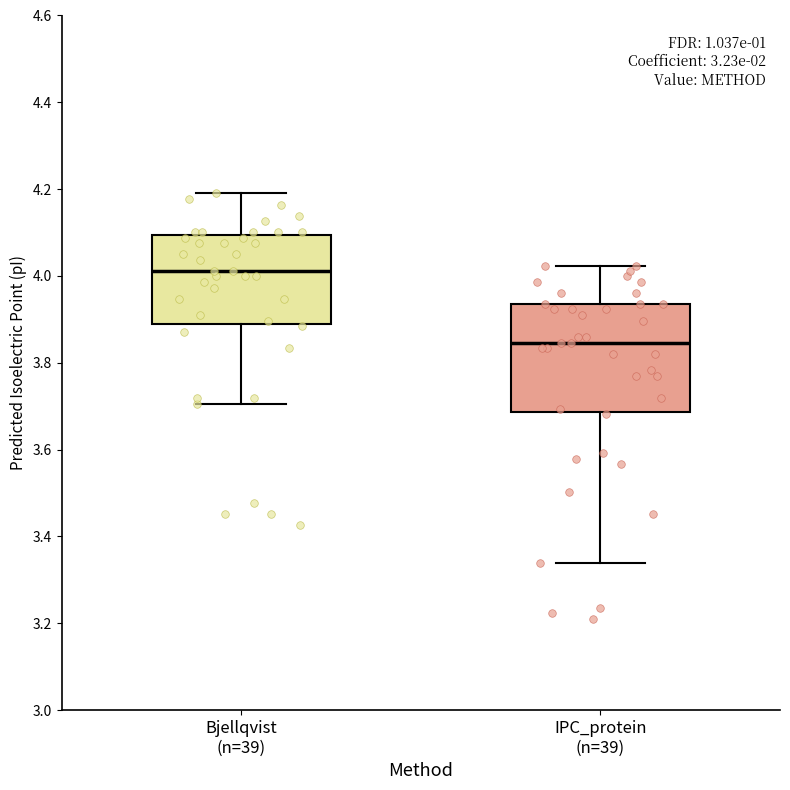

Where does the upper whisker of the box for IPC_protein (n=39) end on the y-axis? The values are not printed on the chart, so give them approximately, as read against the axis.

4.02